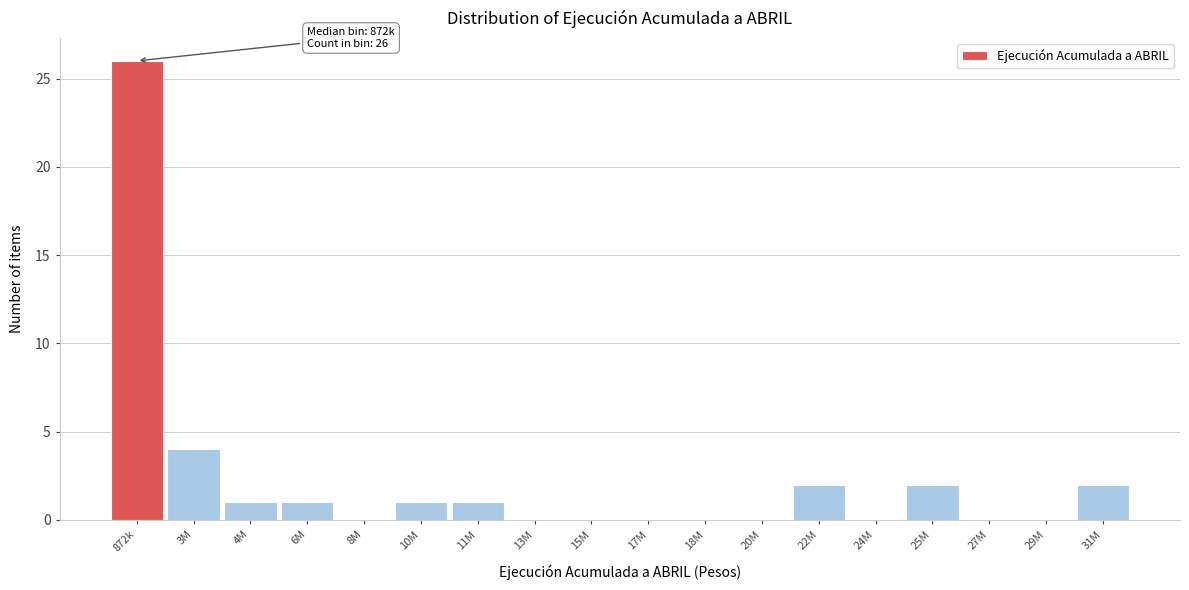

Reading left to right, what are all the values shown in this chart?

872k=26	3M=4	4M=1	6M=1	8M=0	10M=1	11M=1	13M=0	15M=0	17M=0	18M=0	20M=0	22M=2	24M=0	25M=2	27M=0	29M=0	31M=2